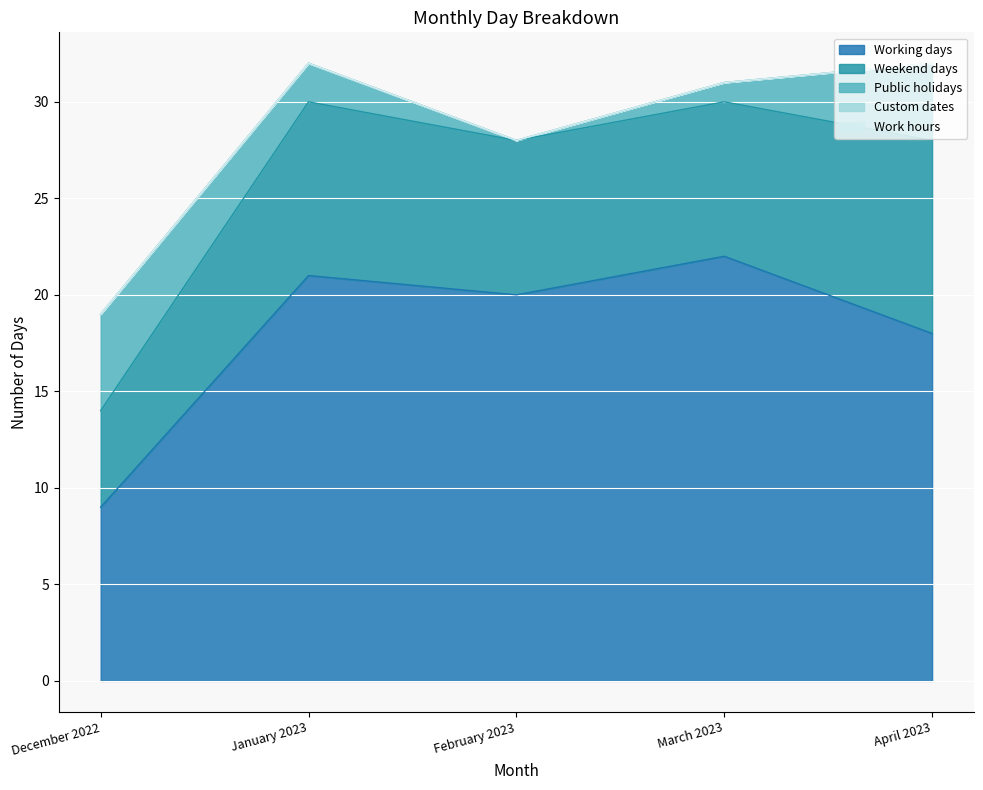

How many lines are shown in the chart?

5